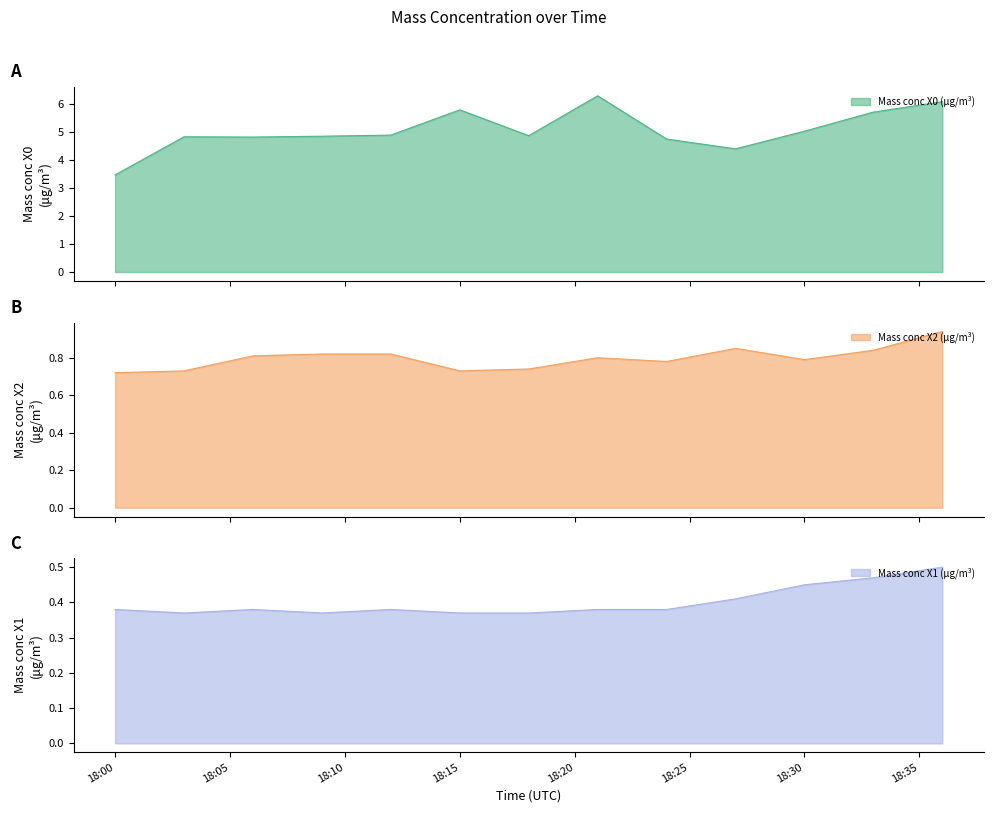

Between 2021-11-26 18:27:00 and 2021-11-26 18:30:00, which series saw the biggest shift?

Mass conc X0 (μg/m³)